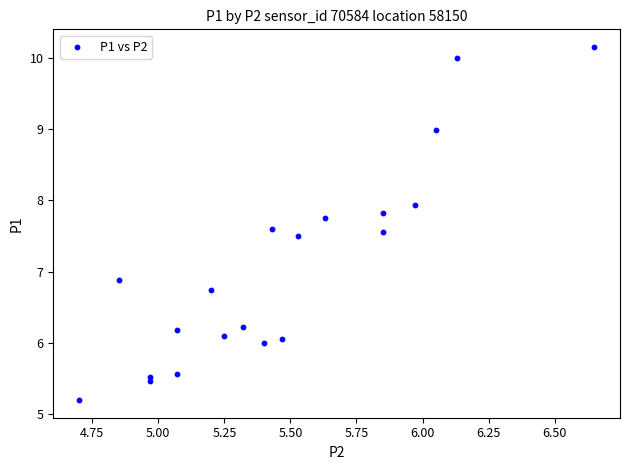

What is the range of X values (max minus min)?

2.0